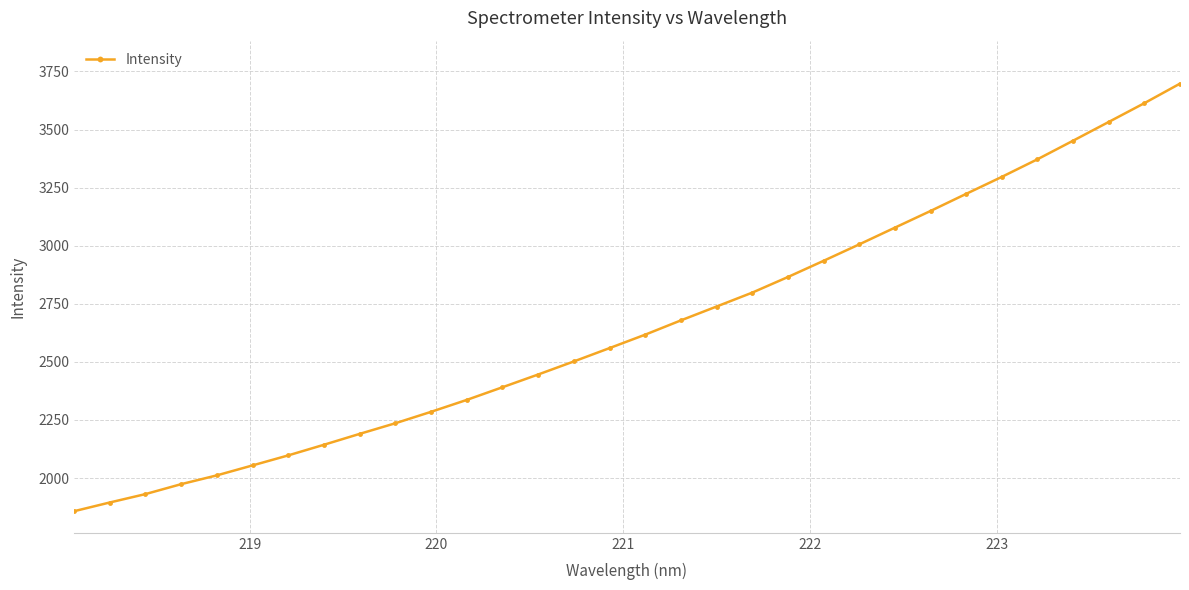

What is the value of the 7th point from the left?

2097.5